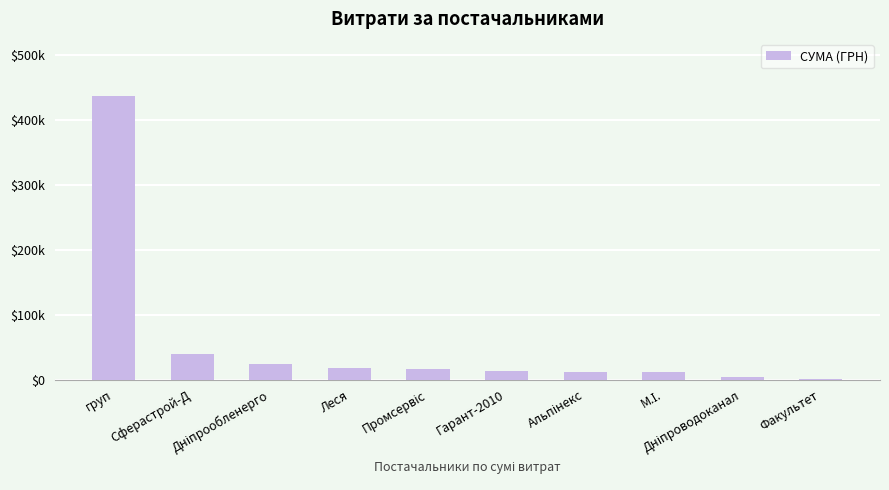

List the labels in order of value, smallest first.

Факультет, Дніпроводоканал, М.І., Альпінекс, Гарант-2010, Промсервіс, Леся, Дніпрообленерго, Сферастрой-Д, груп